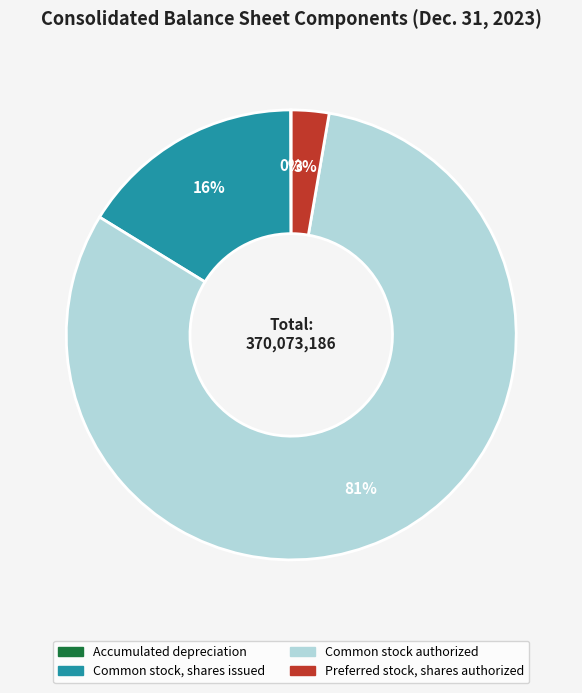

Which slice is the largest?

Common stock authorized